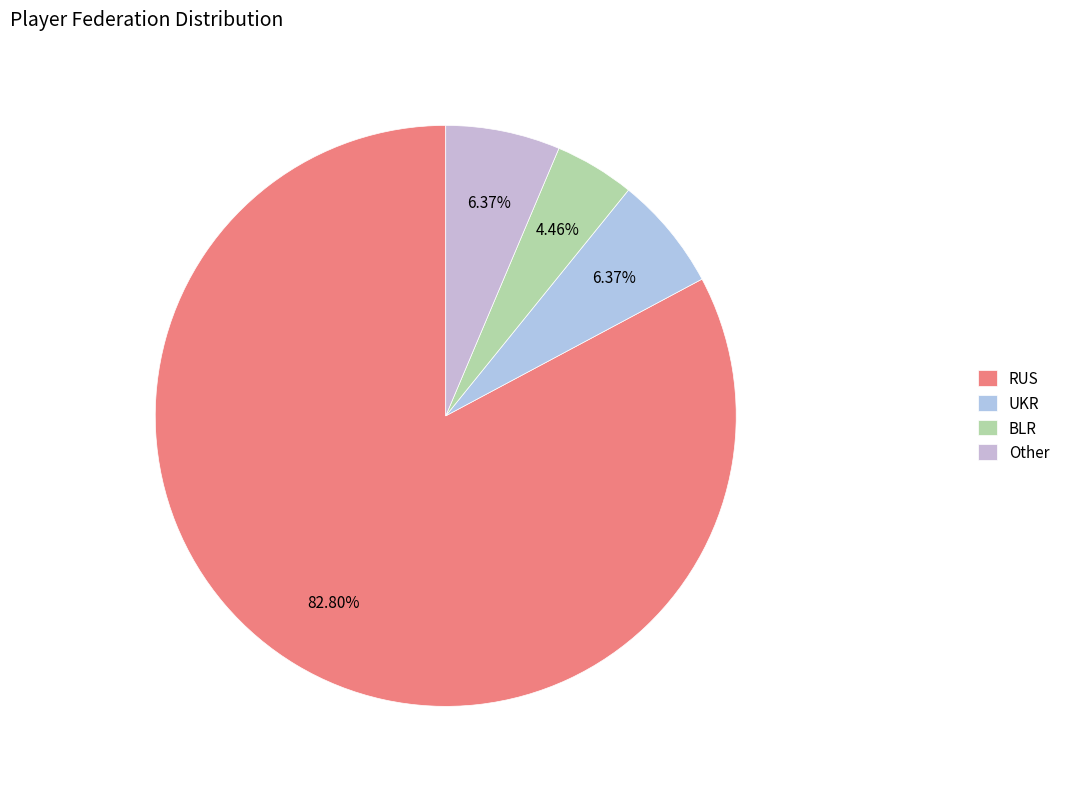

Is the sum of BLR and RUS greater than half?

Yes